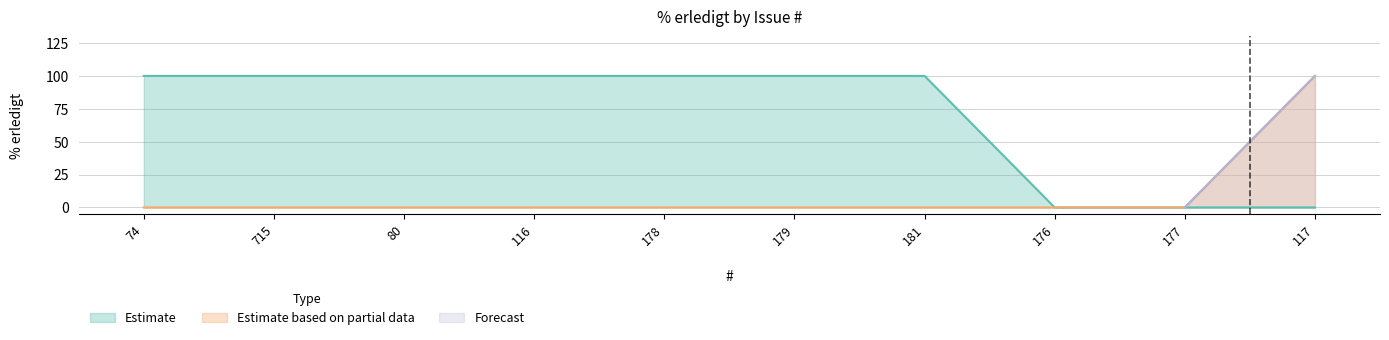

What is the maximum value for Estimate?

100